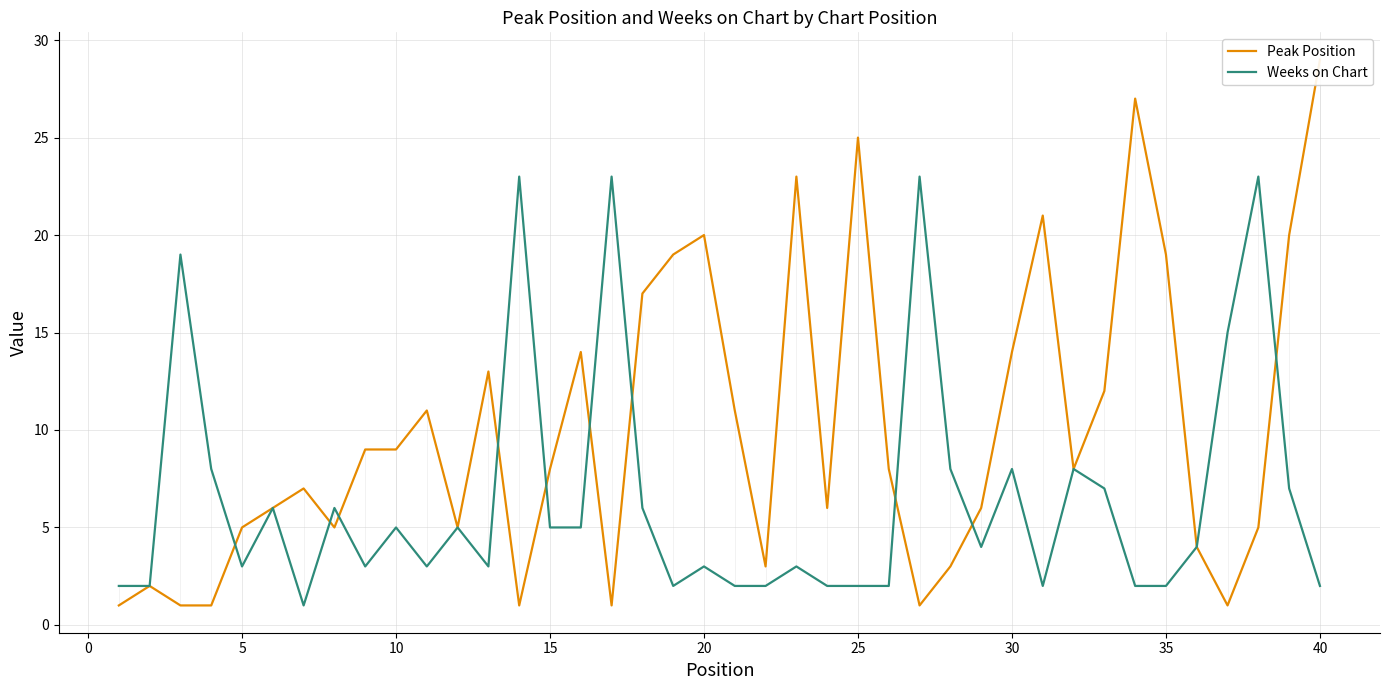

Which series ends up on top after the final intersection of Peak Position and Weeks on Chart?

Peak Position